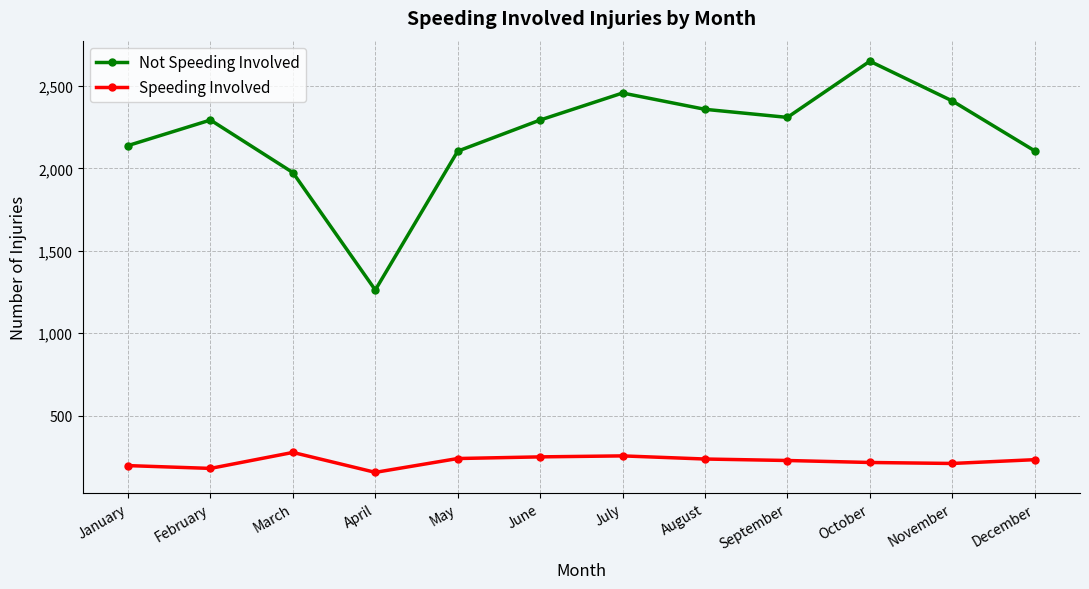

How many interior local peaks does the Not Speeding Involved series have?

3